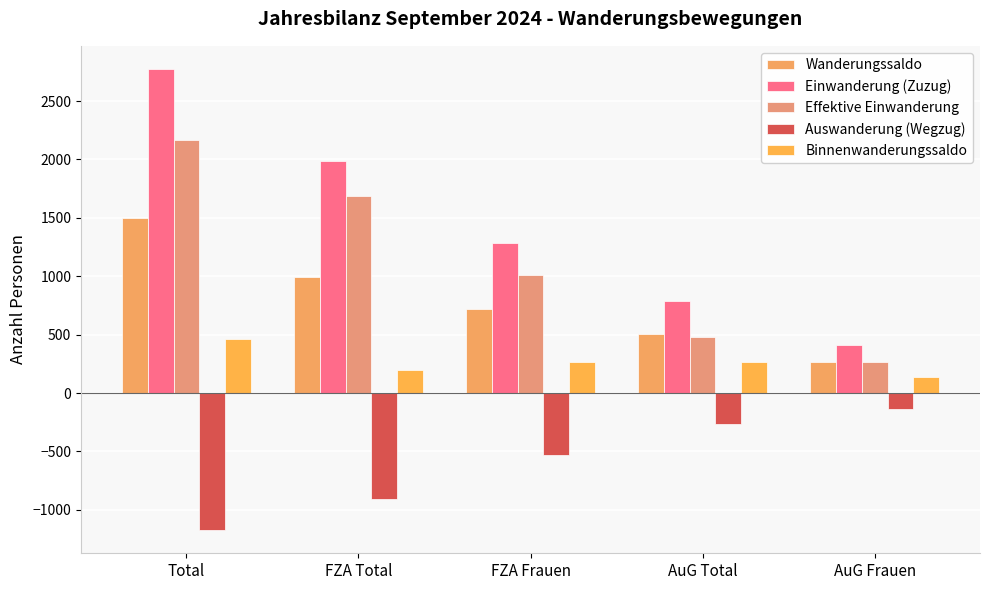

Reading right to left, what are all the values shown in this chart?

Wanderungssaldo: 269	505	720	996	1501
Einwanderung (Zuzug): 413	790	1281	1985	2775
Effektive Einwanderung: 263	481	1010	1685	2166
Auswanderung (Wegzug): -137	-268	-526	-906	-1174
Binnenwanderungssaldo: 134	262	265	199	461